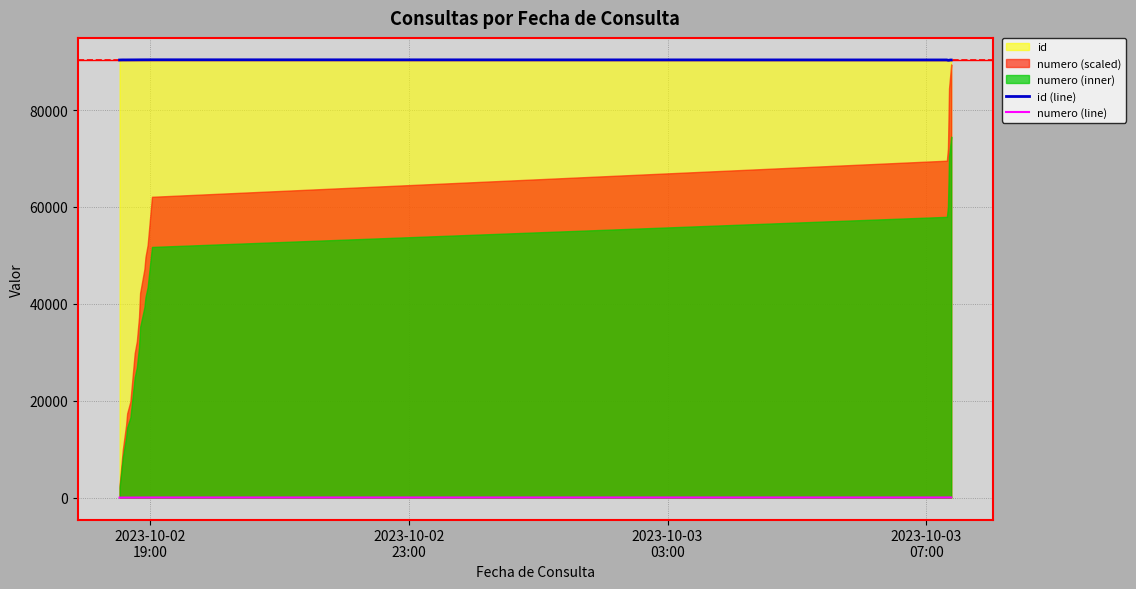

True or false: numero (line) and id (line) intersect in this chart.

False